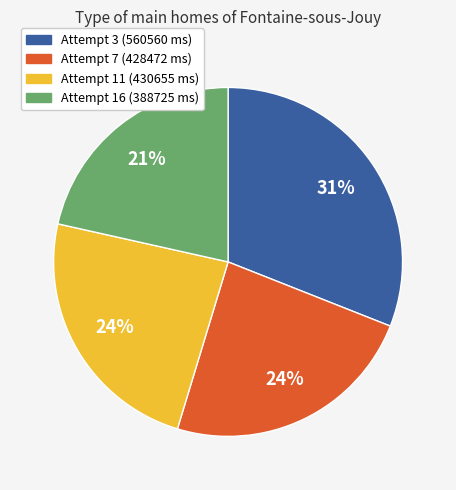

Count the number of slices in the pie.

4